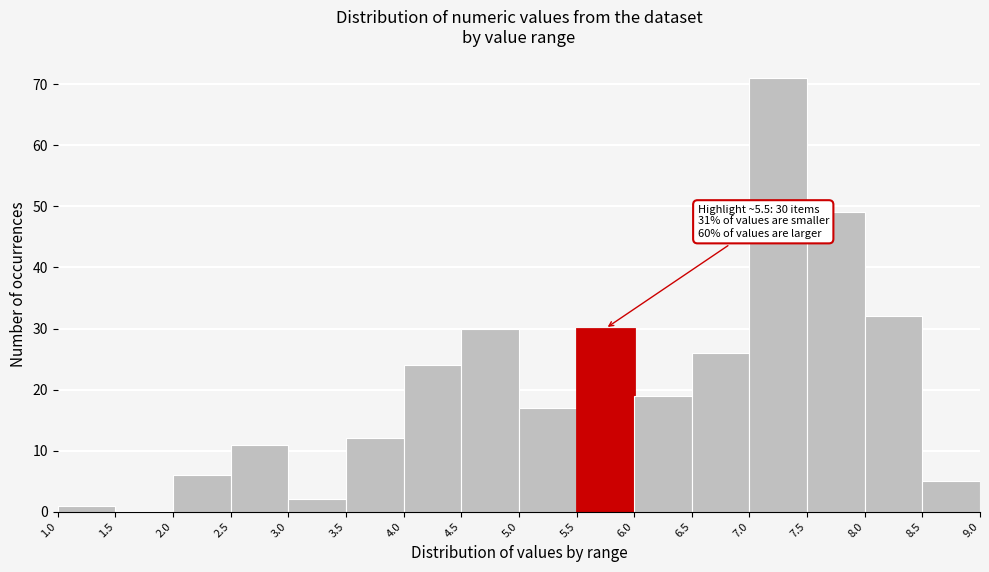

Which range on the x-axis has the tallest bar?

7.0 to 7.5